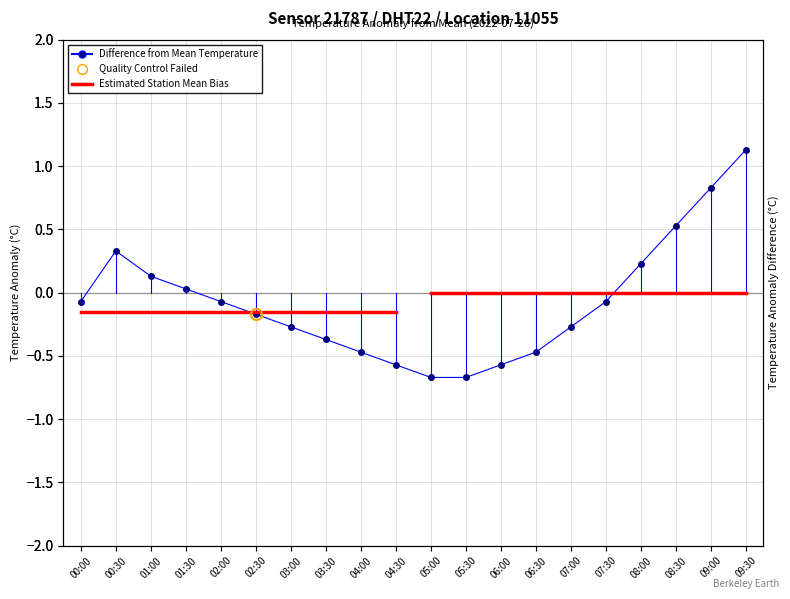

Reading left to right, list all the values displayed in this chart.

-0.1	0.3	0.1	0.0	-0.1	-0.2	-0.3	-0.4	-0.5	-0.6	-0.7	-0.7	-0.6	-0.5	-0.3	-0.1	0.2	0.5	0.8	1.1